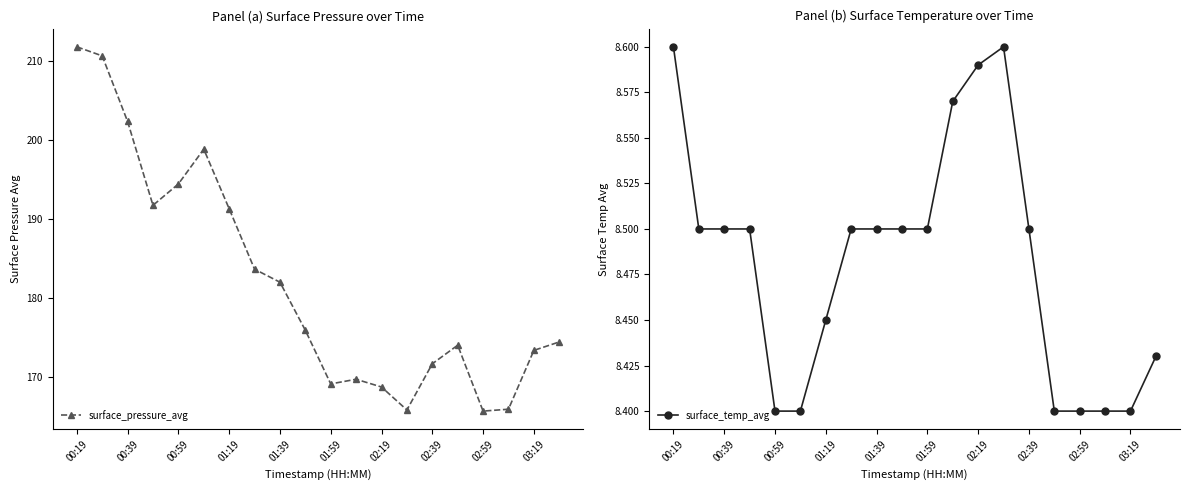

In surface_pressure_avg, how many points are lower than both neighbors (excluding endpoints)?

4